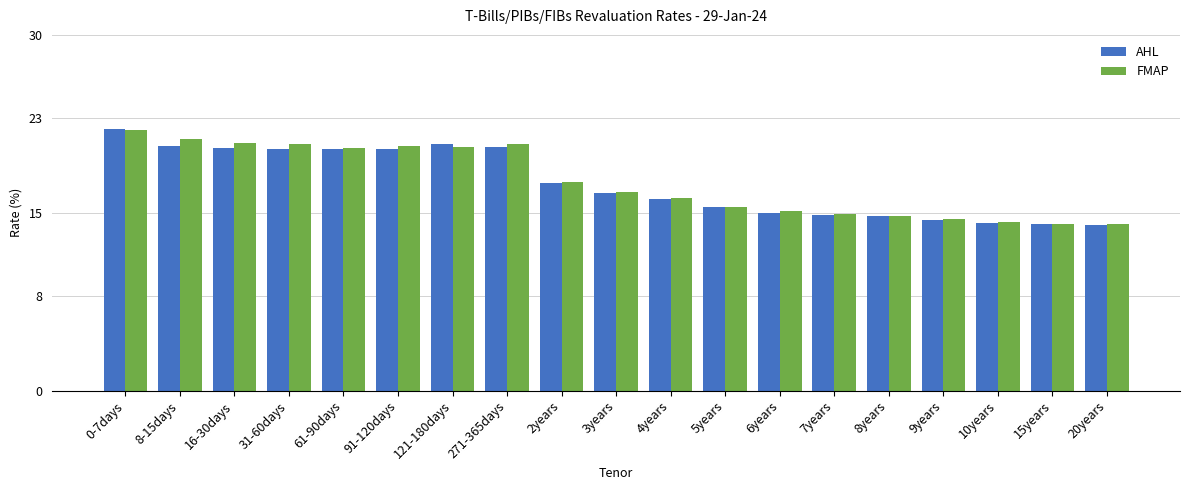

Where is AHL nearest to the value 18?

2years